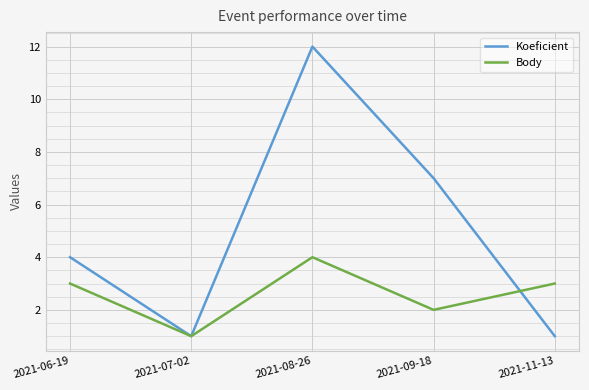

The value of Koeficient at 2021-06-19 is 4. True or false?

True